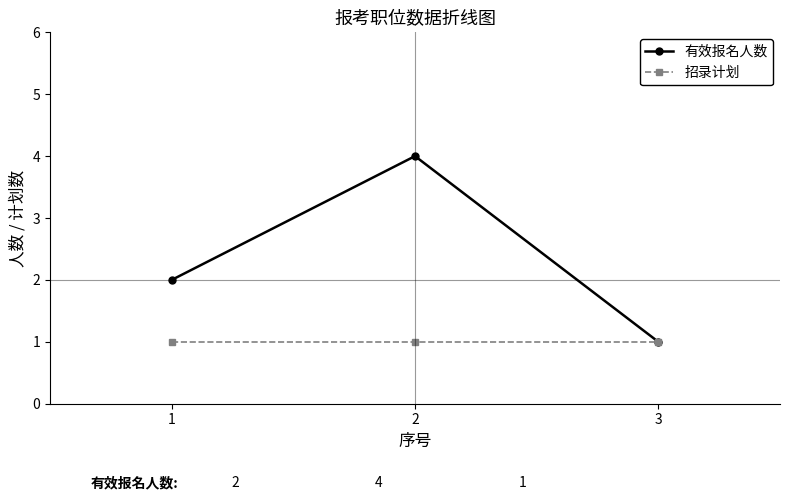

The 有效报名人数 series shows 6 at 2. True or false?

False